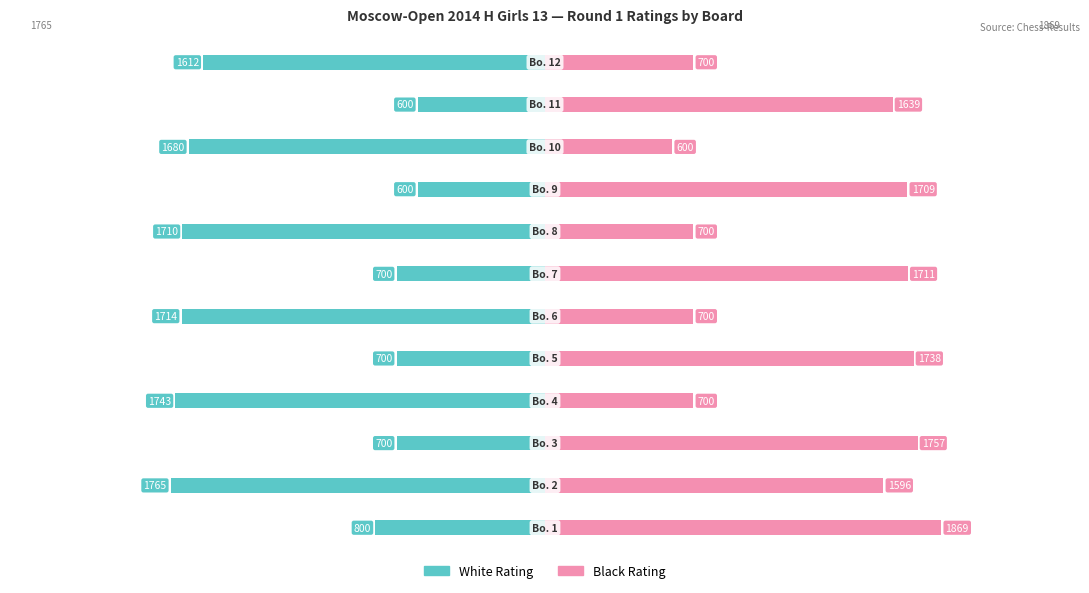

The White Rating series shows -2879 at 5. True or false?

False